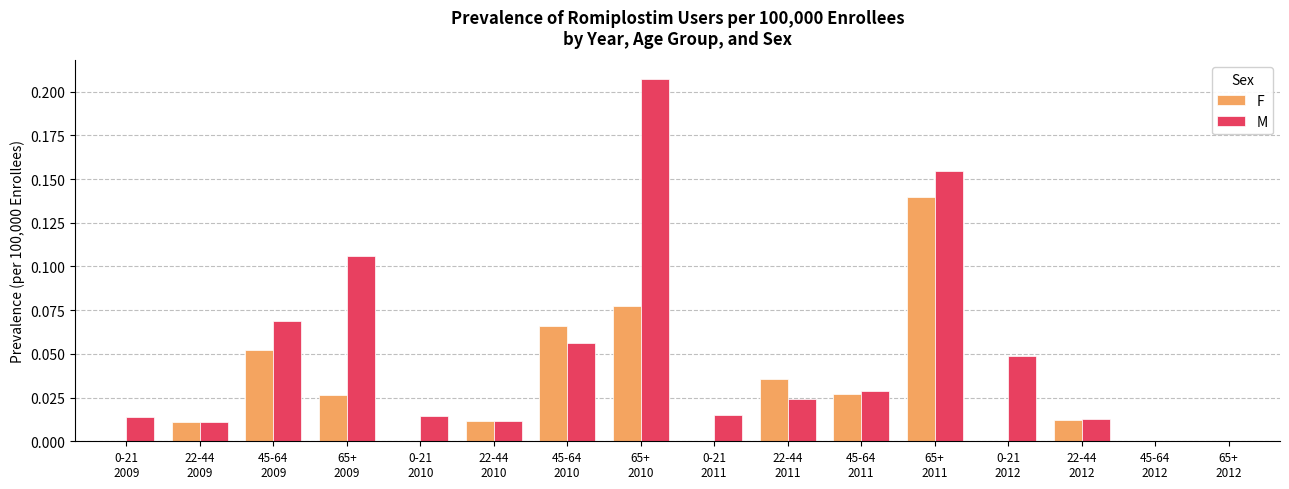

What is the sum of all M values?

0.8